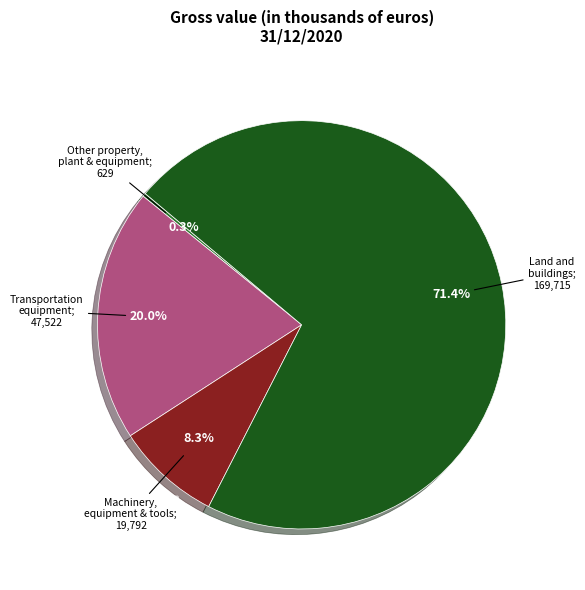

Is there any slice that represents more than half of the pie?

Yes